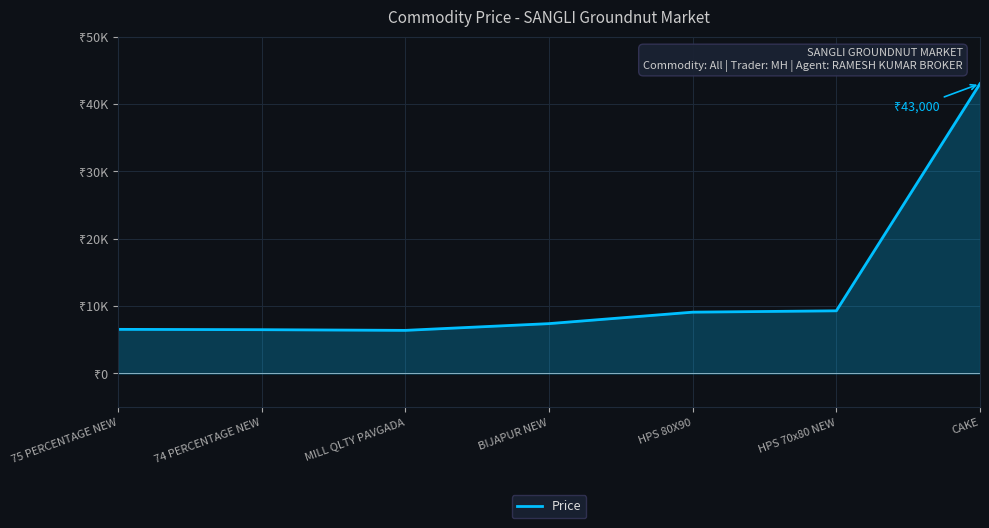

Is it true that the value at 74 PERCENTAGE NEW is 6500?

True